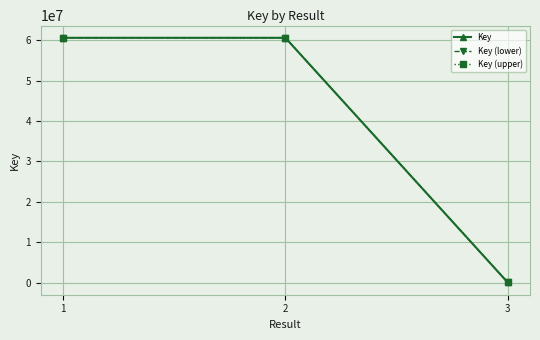

Between 2 and 3, which series saw the biggest shift?

Key (upper)